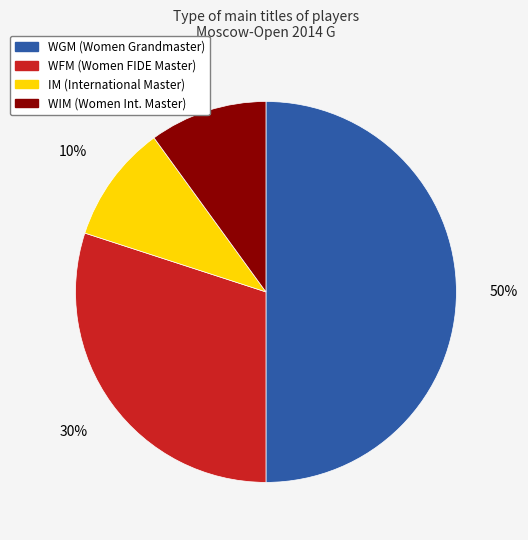

To the nearest percent, what is the difference between the largest and smallest slice percentages?

40%